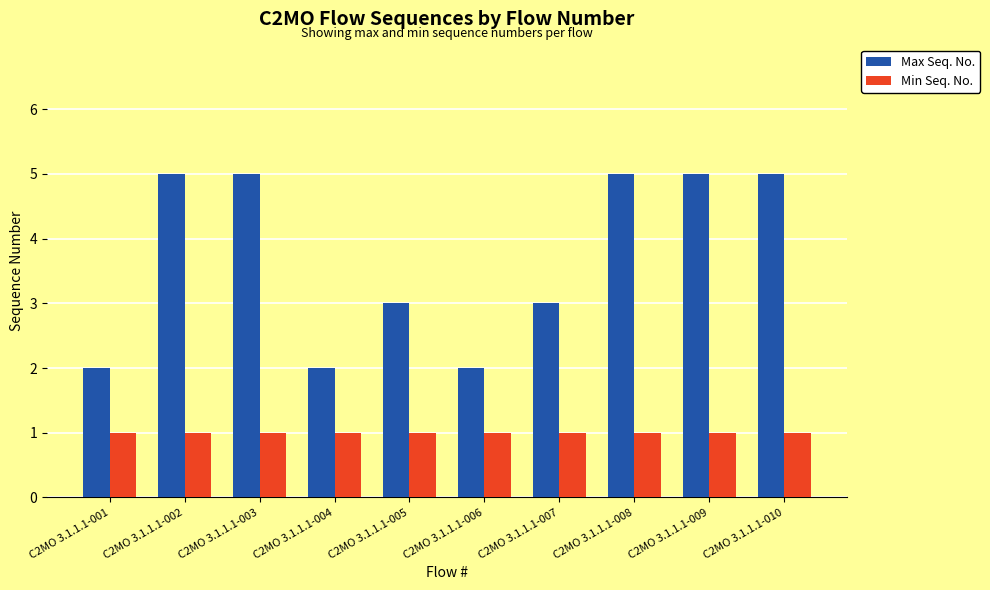

Which series has the widest spread of values?

Max Seq. No.